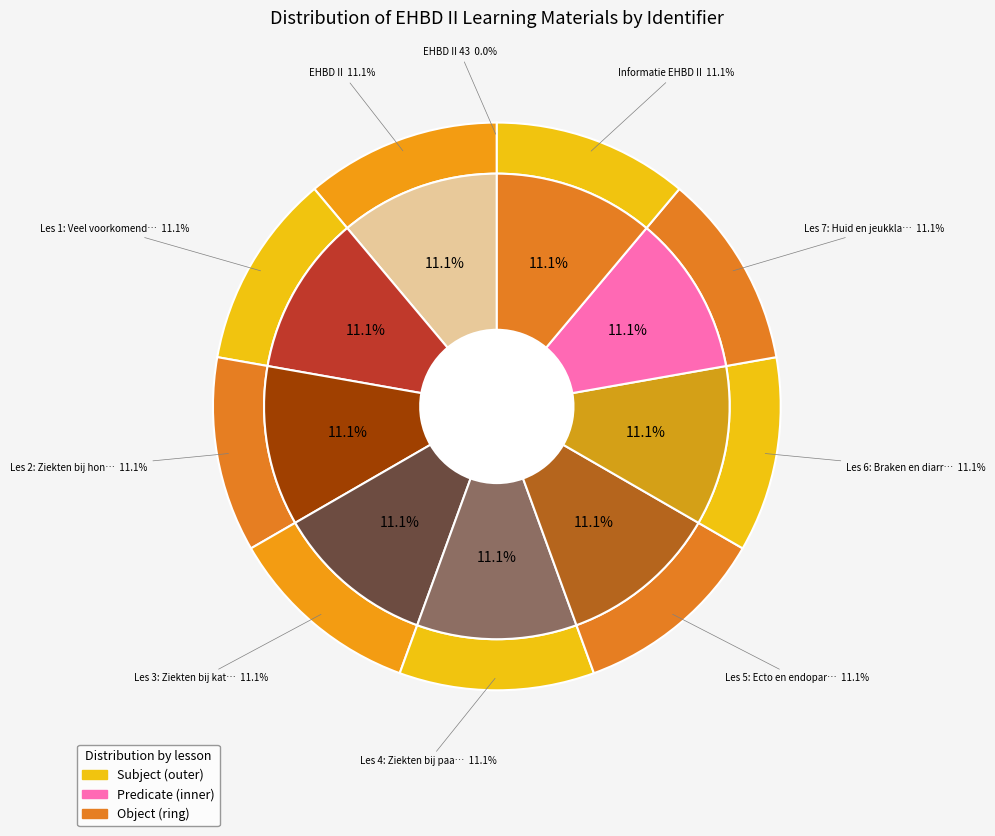

Which category has the smallest portion of the pie?

EHBD II 43